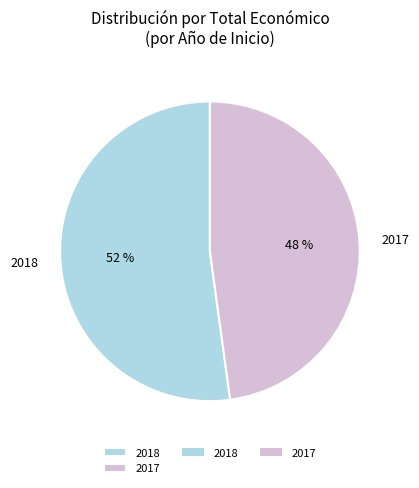

To the nearest percent, what is the average slice percentage?

50%